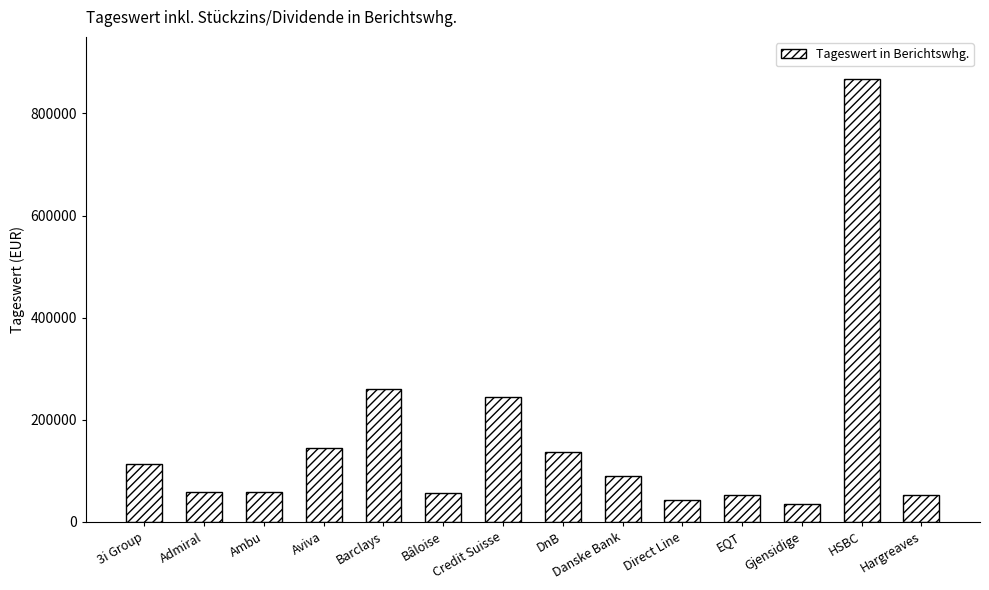

Is it true that the value at Barclays is 259759.2?

True